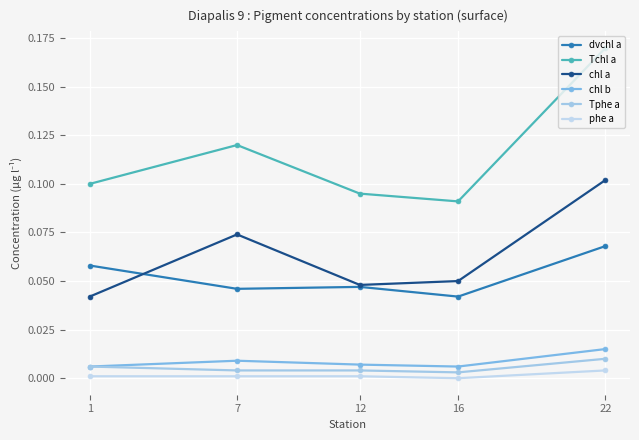

True or false: Tphe a and phe a intersect in this chart.

False